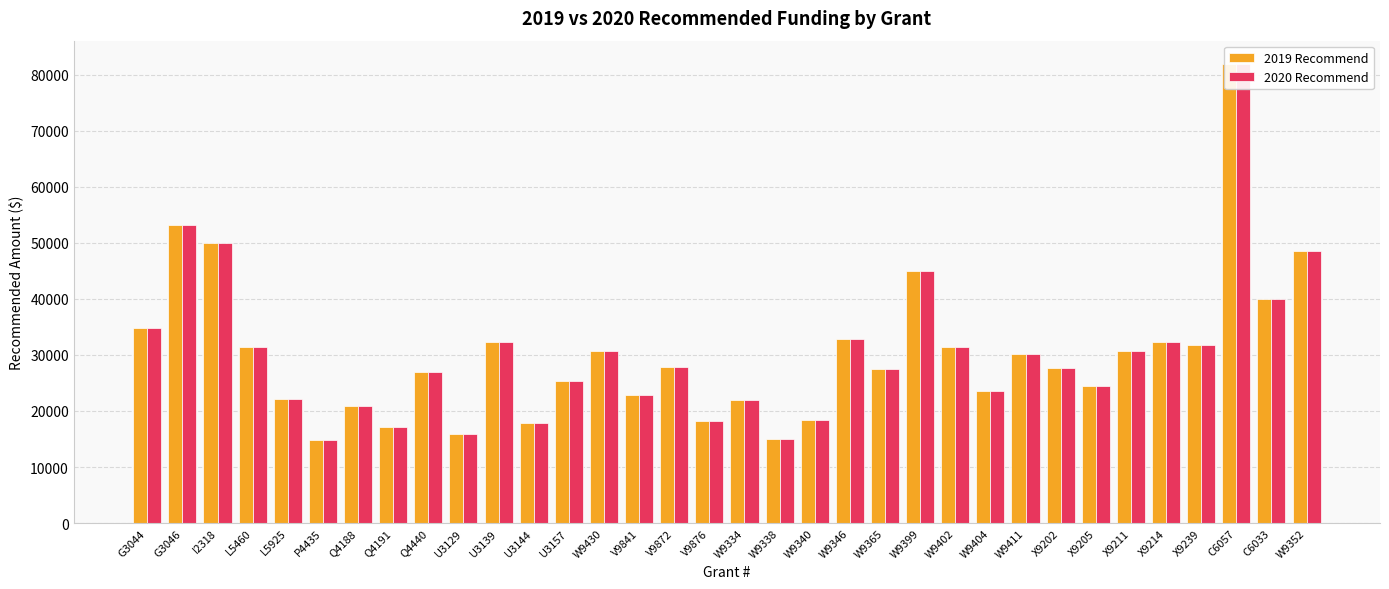

What is the sum of all 2019 Recommend values?

1025756